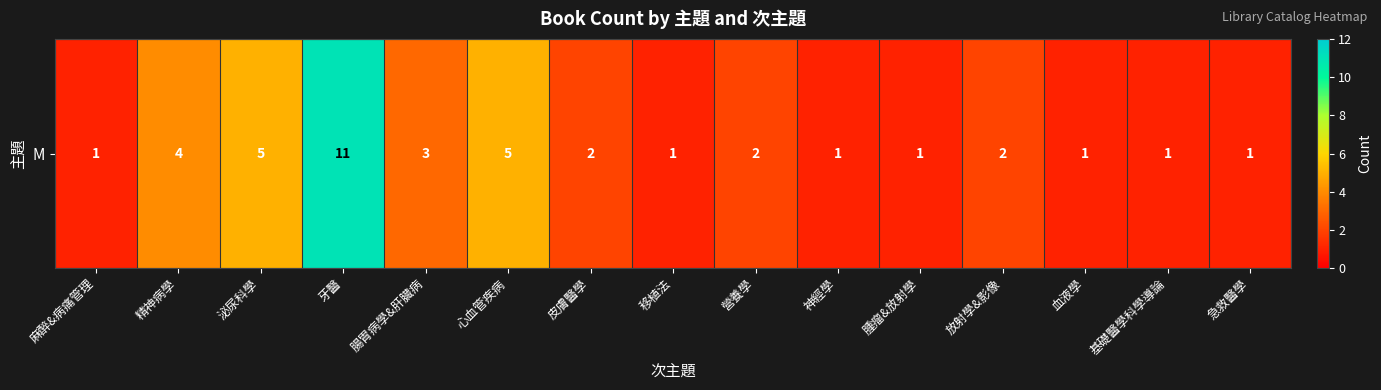

Is it true that the value at 放射學&影像 is 1?

False